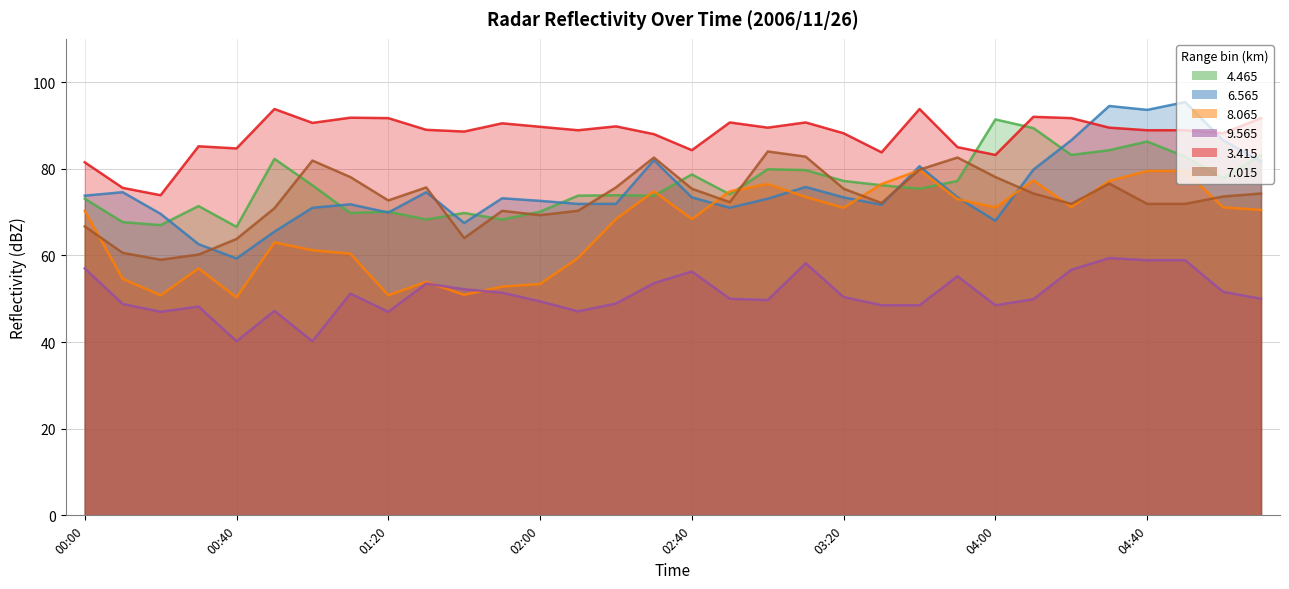

What is the value of the   9.565 point at the 11th from the left?

52.2